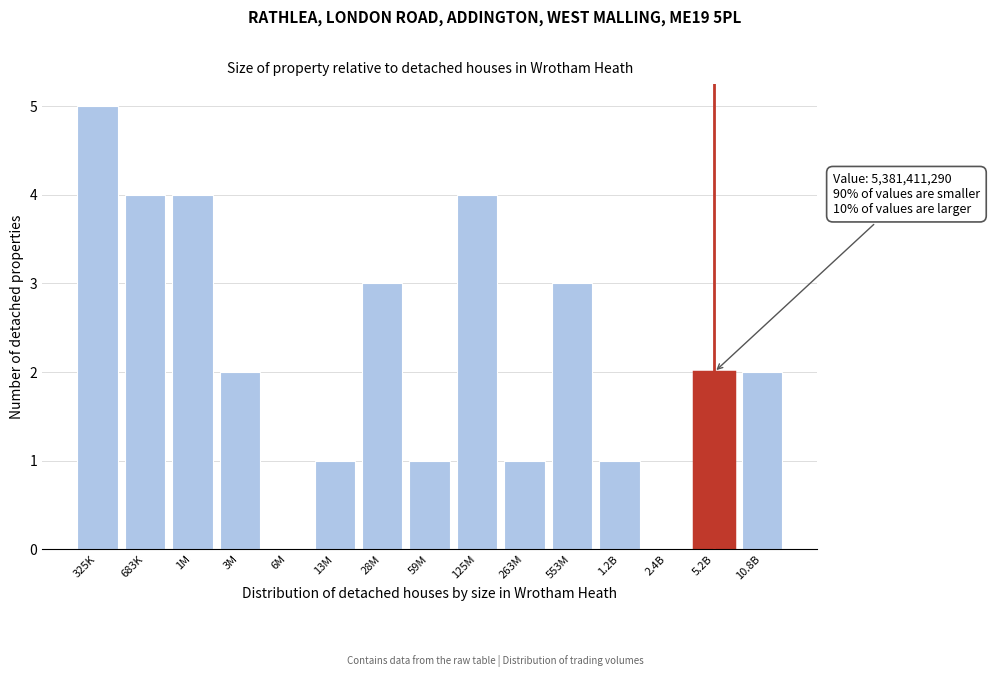

Reading right to left, what are all the values shown in this chart?

10.8B=2	5.2B=2	2.4B=0	1.2B=1	553M=3	263M=1	125M=4	59M=1	28M=3	13M=1	6M=0	3M=2	1M=4	683K=4	325K=5